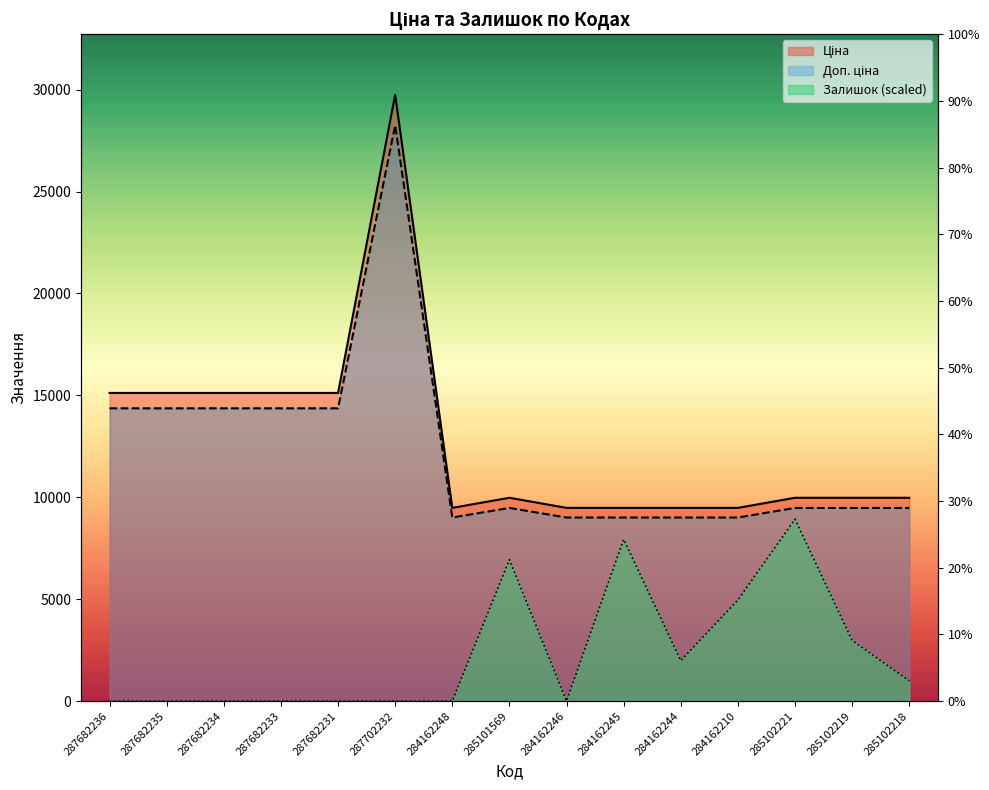

True or false: Доп. ціна and Ціна cross at least once.

False